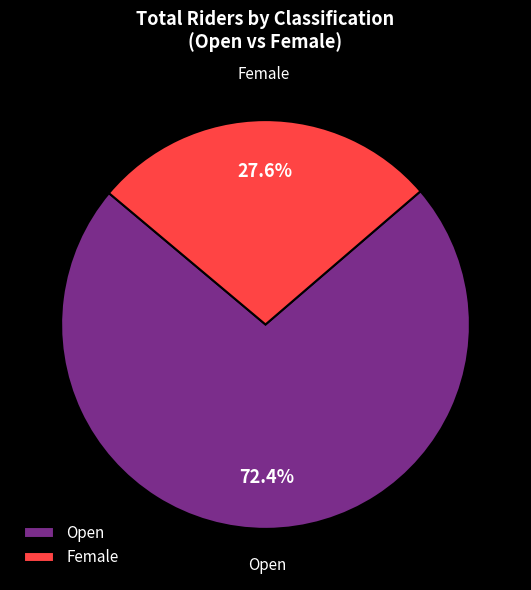

To the nearest percent, what is the difference between the Female and Open slice percentages?

45%